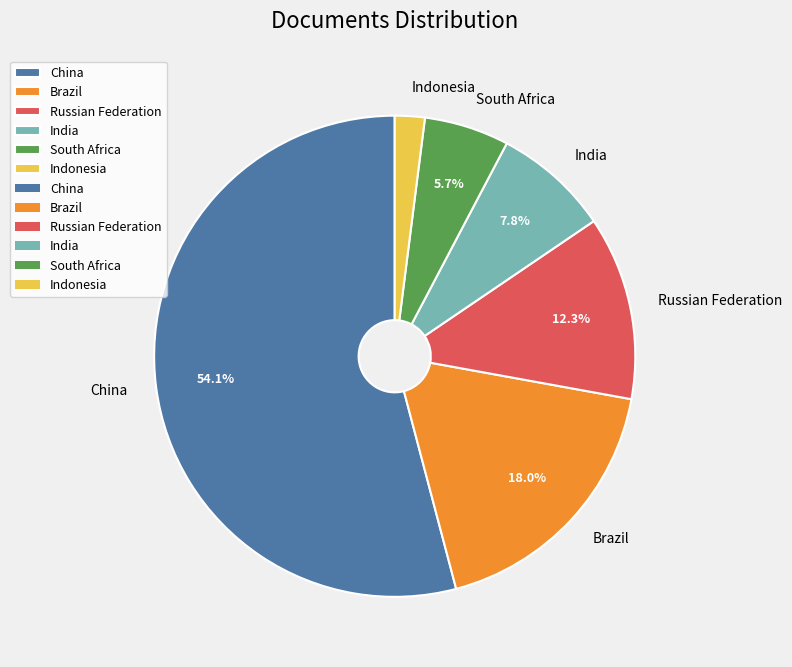

To the nearest percent, what is the average slice percentage?

17%